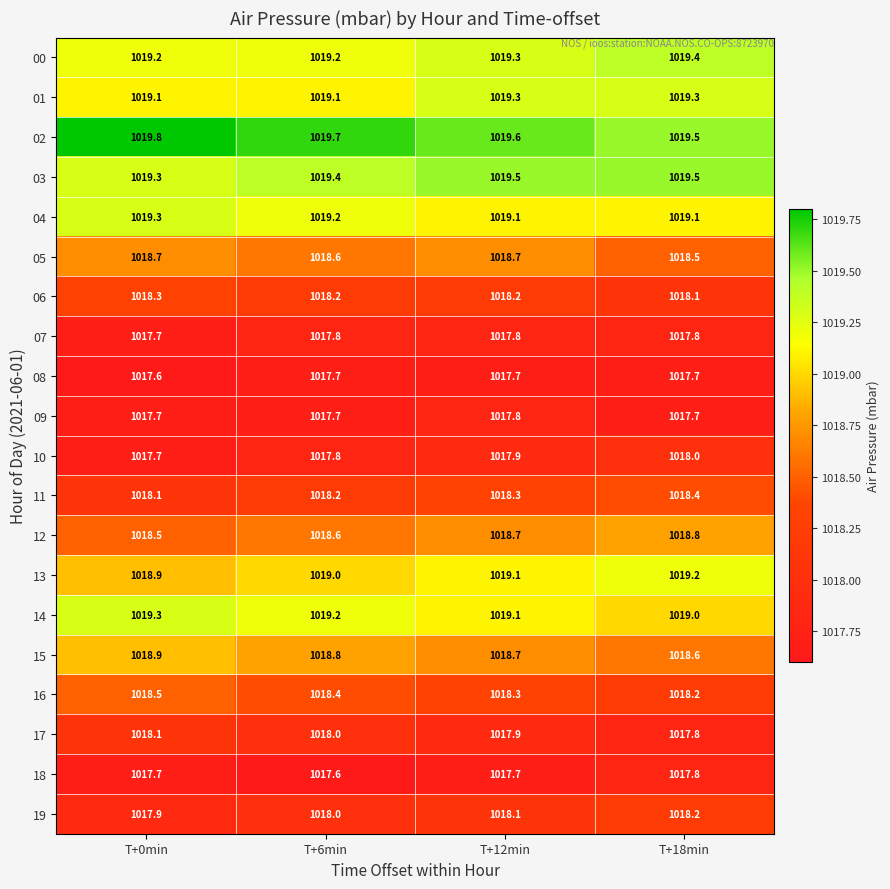

What is the total value across all series at T+0min?

20370.3